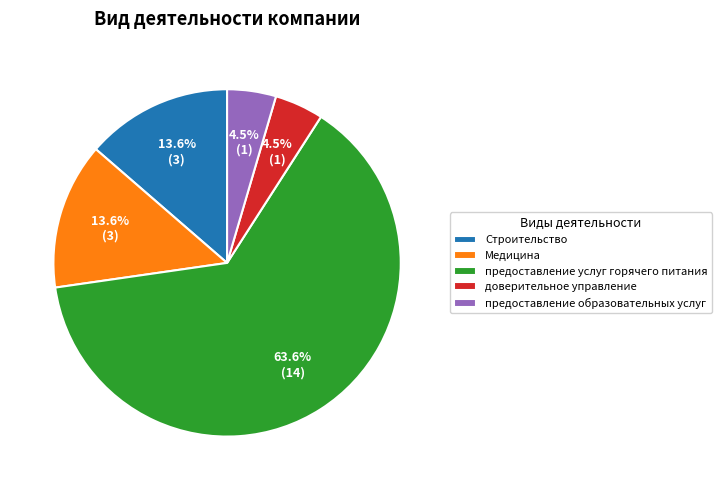

True or false: предоставление услуг горячего питания accounts for 64% of the total.

True